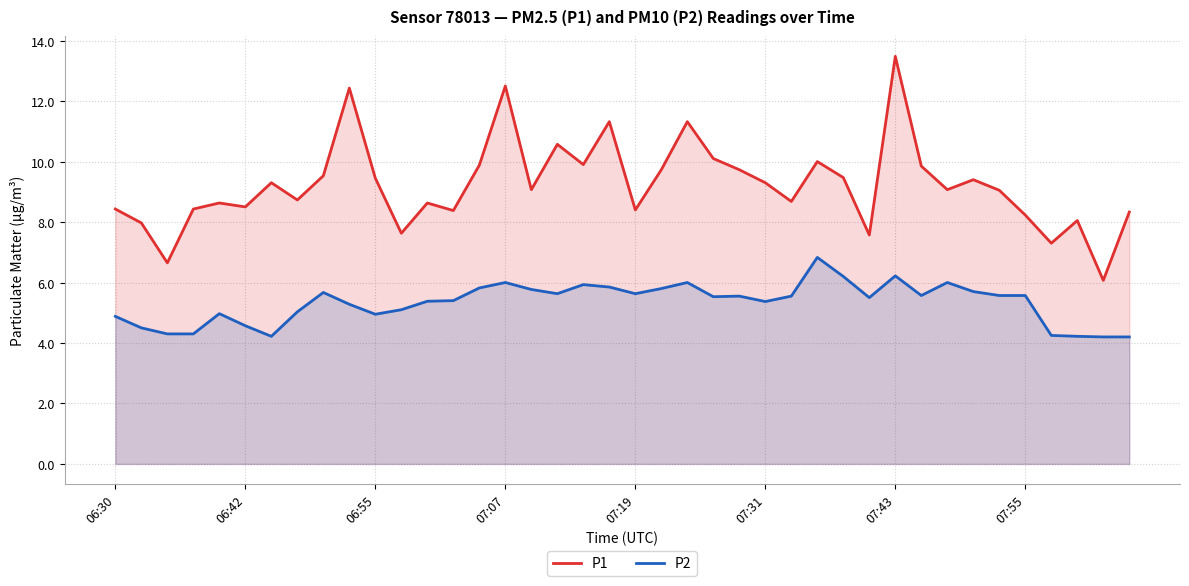

Reading left to right, extract all data points from this chart.

P1: 8.4	8.0	6.7	8.4	8.6	8.5	9.3	8.7	9.5	12.4	9.4	7.6	8.6	8.4	9.9	12.5	9.1	10.6	9.9	11.3	8.4	9.7	11.3	10.1	9.7	9.3	8.7	10.0	9.5	7.6	13.5	9.8	9.1	9.4	9.1	8.2	7.3	8.1	6.1	8.3
P2: 4.9	4.5	4.3	4.3	5.0	4.6	4.2	5.0	5.7	5.3	5.0	5.1	5.4	5.4	5.8	6.0	5.8	5.6	5.9	5.8	5.6	5.8	6.0	5.5	5.5	5.4	5.5	6.8	6.2	5.5	6.2	5.6	6.0	5.7	5.6	5.6	4.2	4.2	4.2	4.2